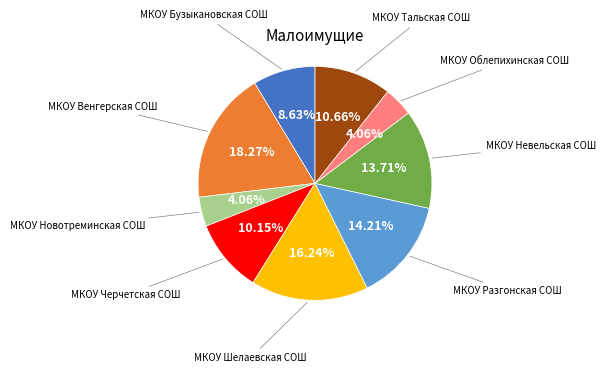

How many segments does this pie chart have?

9